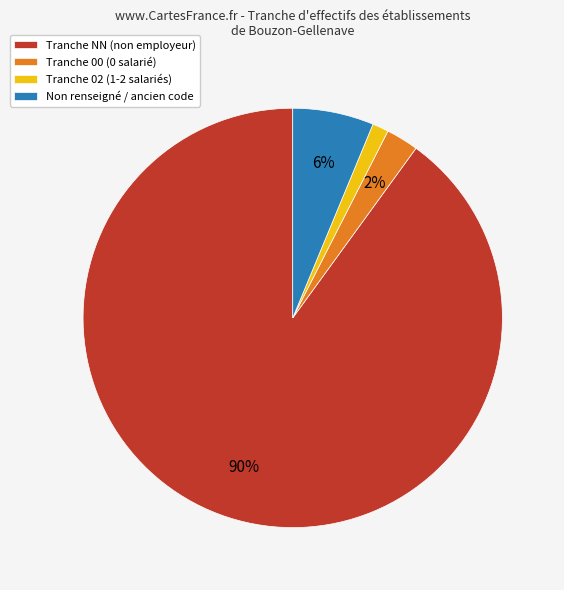

Does any single category account for the majority?

Yes